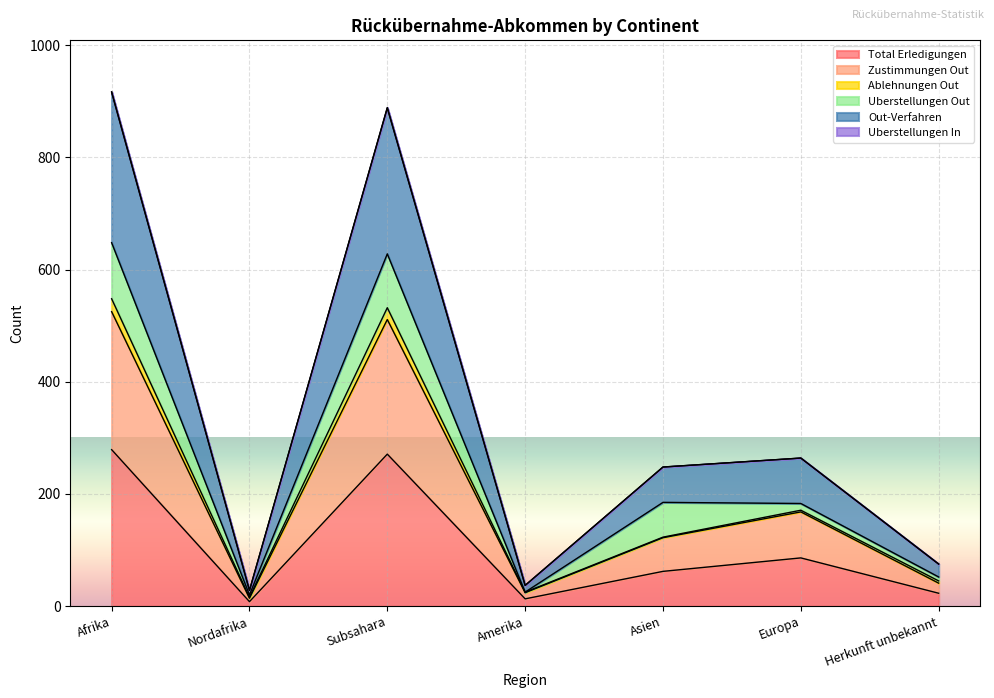

What is the minimum value shown in the chart?

8